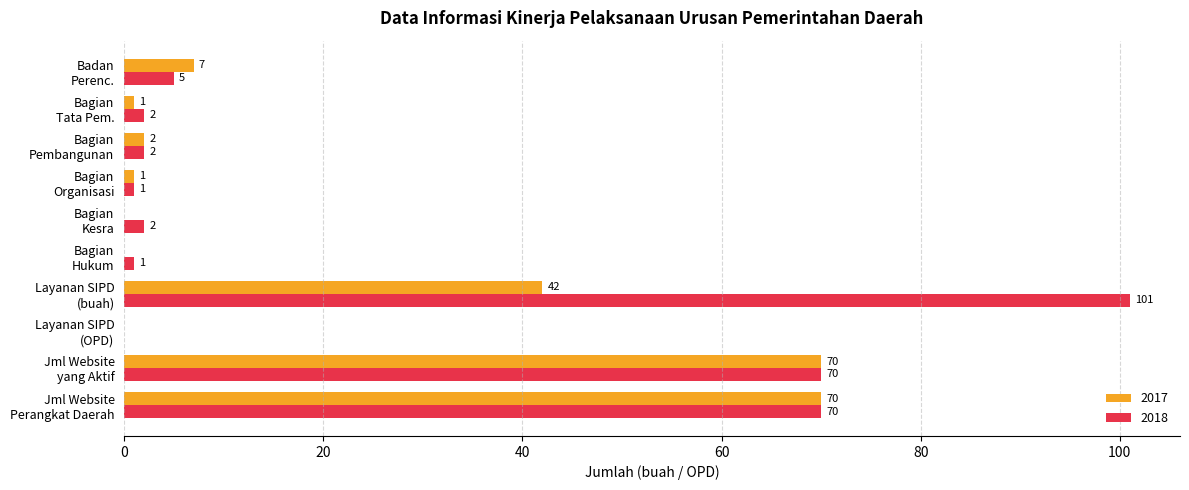

What is the maximum value shown in the chart?

101